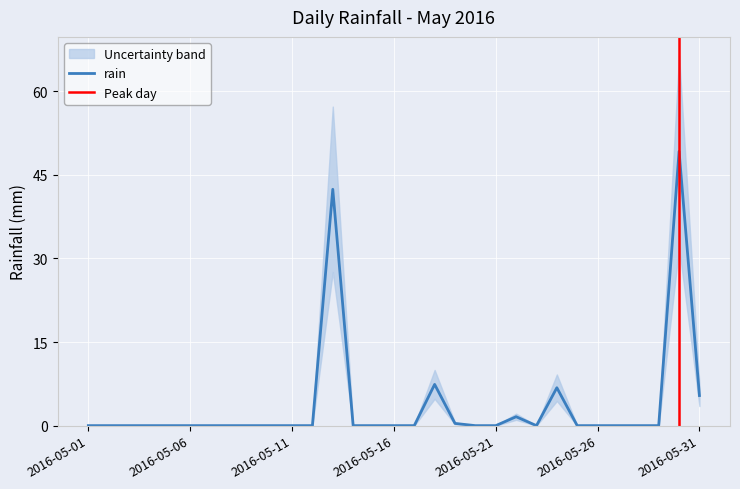

At which category does the chart reach its minimum across all series?

2016-05-01